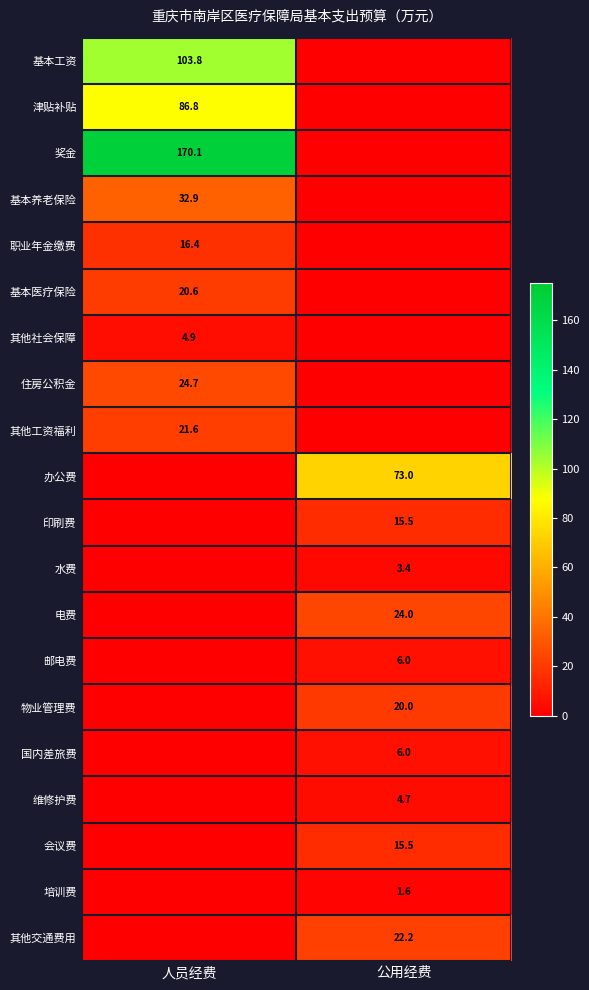

True or false: 其他交通费用 has a value of 22.2 at 公用经费.

True